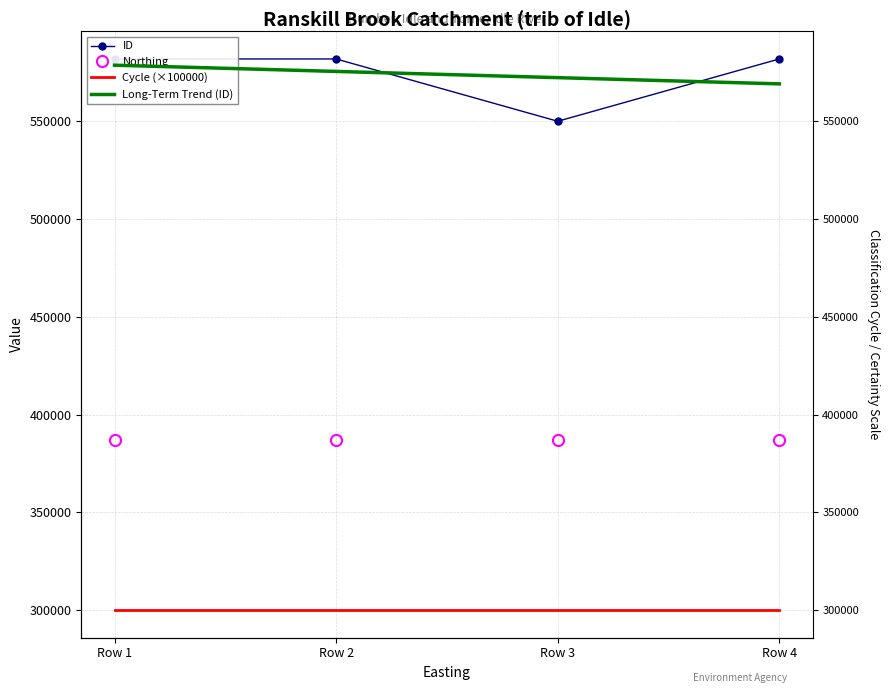

At which category does ID reach its first local valley?

Row 3